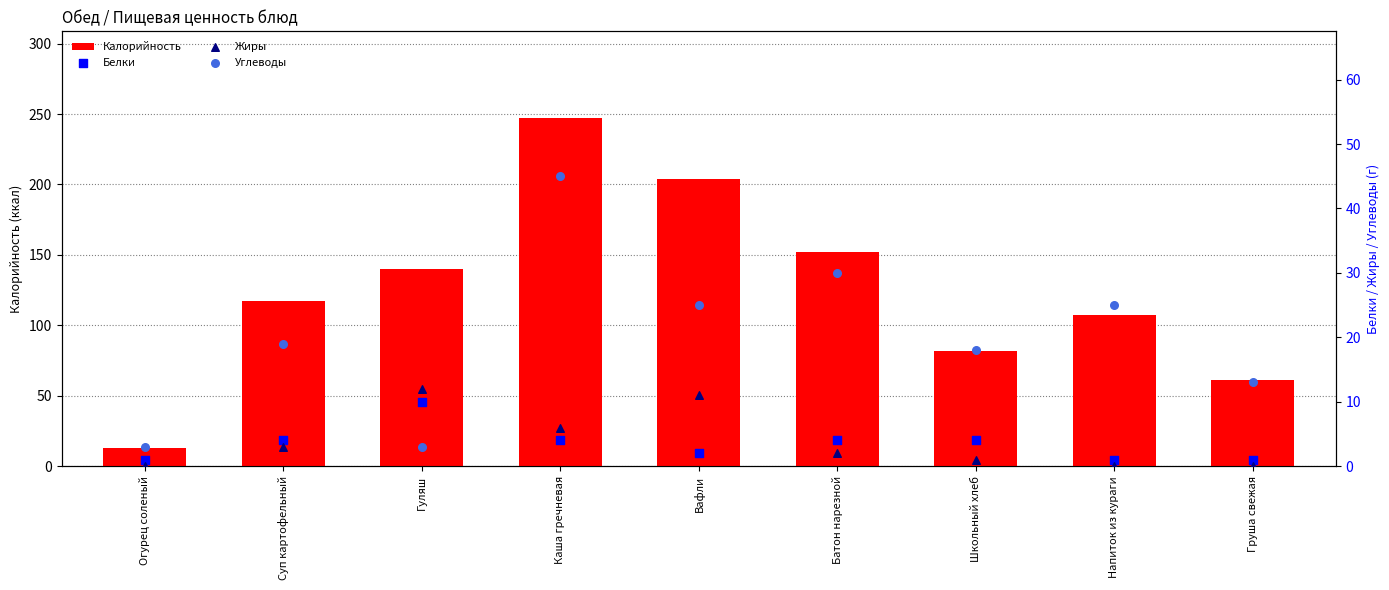

At how many categories does at least one series exceed 72?

7